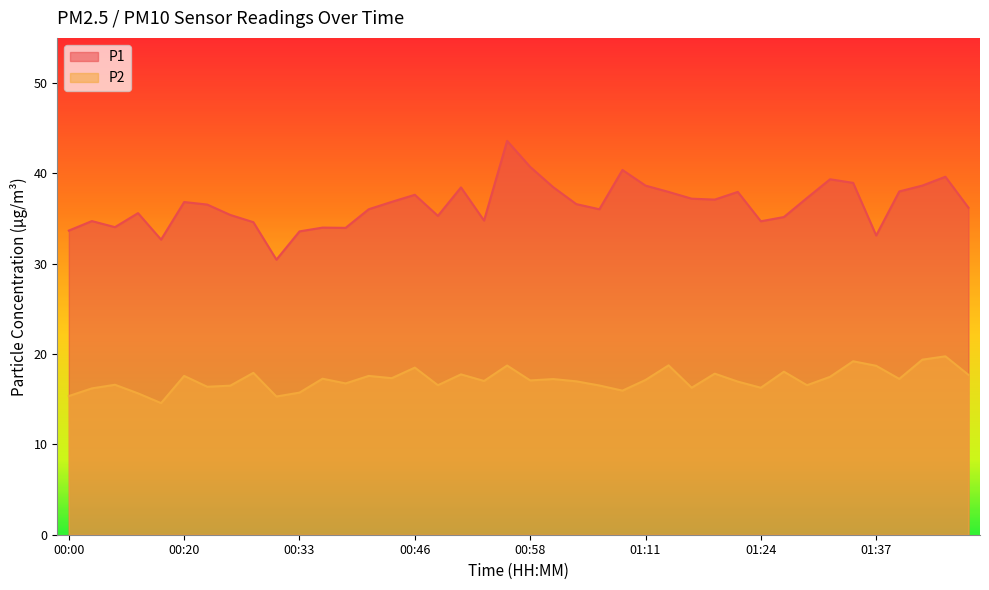

How many data points in P2 are less than 17?

18